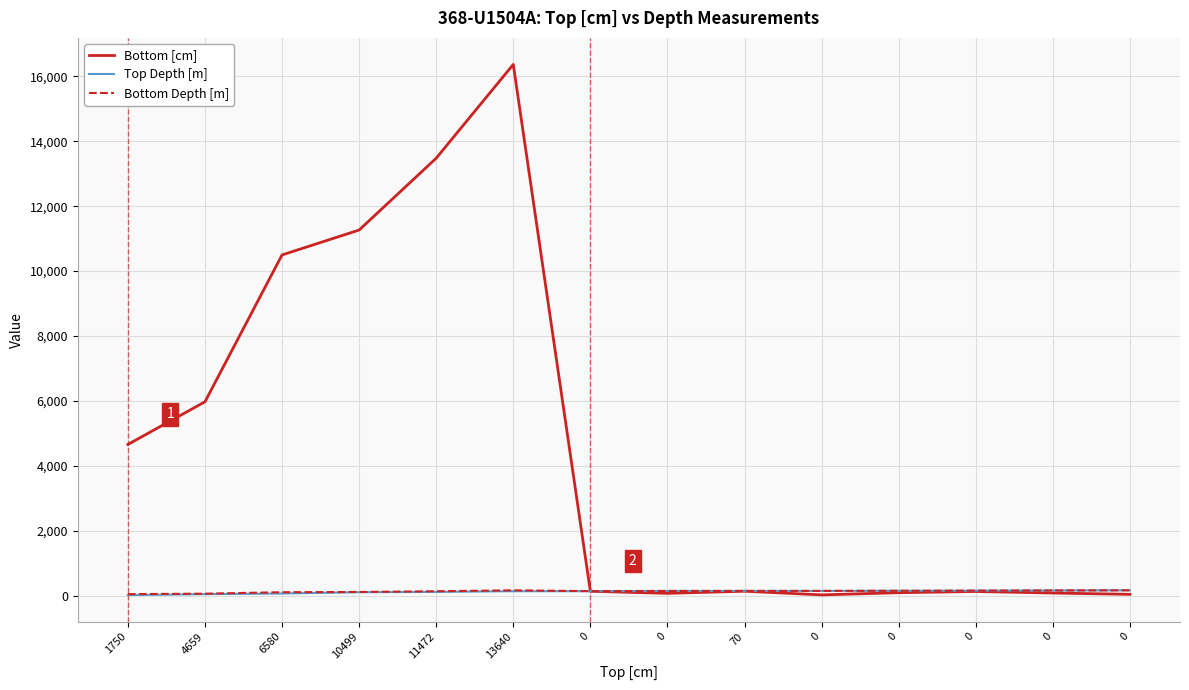

Is this an area chart (filled region under the line)?

No